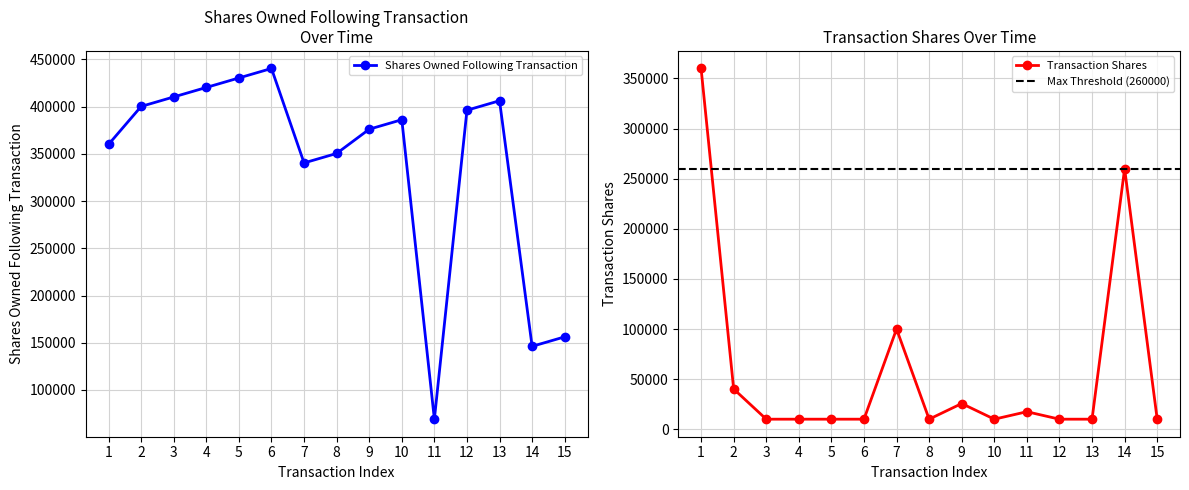

Reading left to right, extract all data points from this chart.

sharesOwnedFollowingTransaction: 360000	400178	410222	420267	430313	440357	340357	350400	376059	386105	69070	396150	406195	146195	156239
transactionShares: 360000	40178	10044	10045	10046	10044	100000	10043	25659	10046	17500	10045	10045	260000	10044